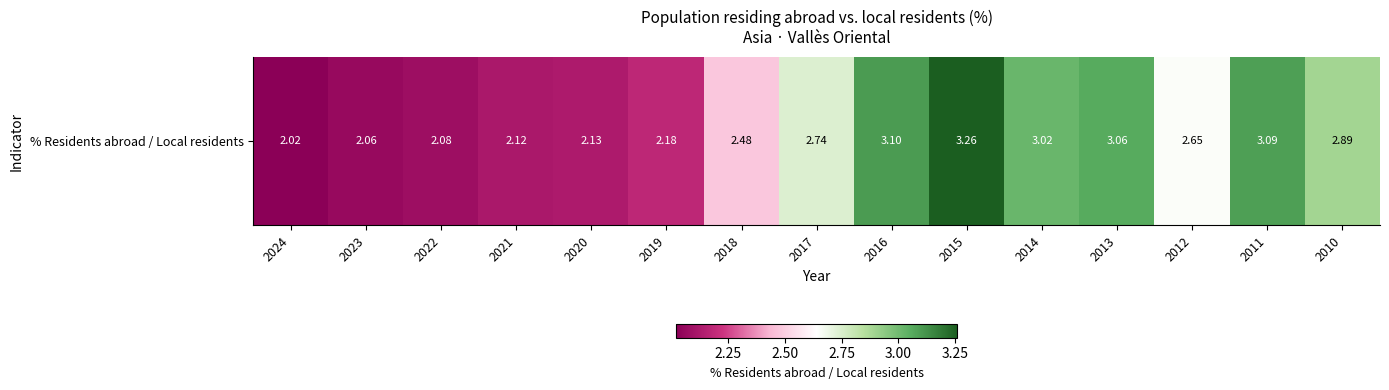

What is the ratio of the value at 2017 to the value at 2022?

1.3